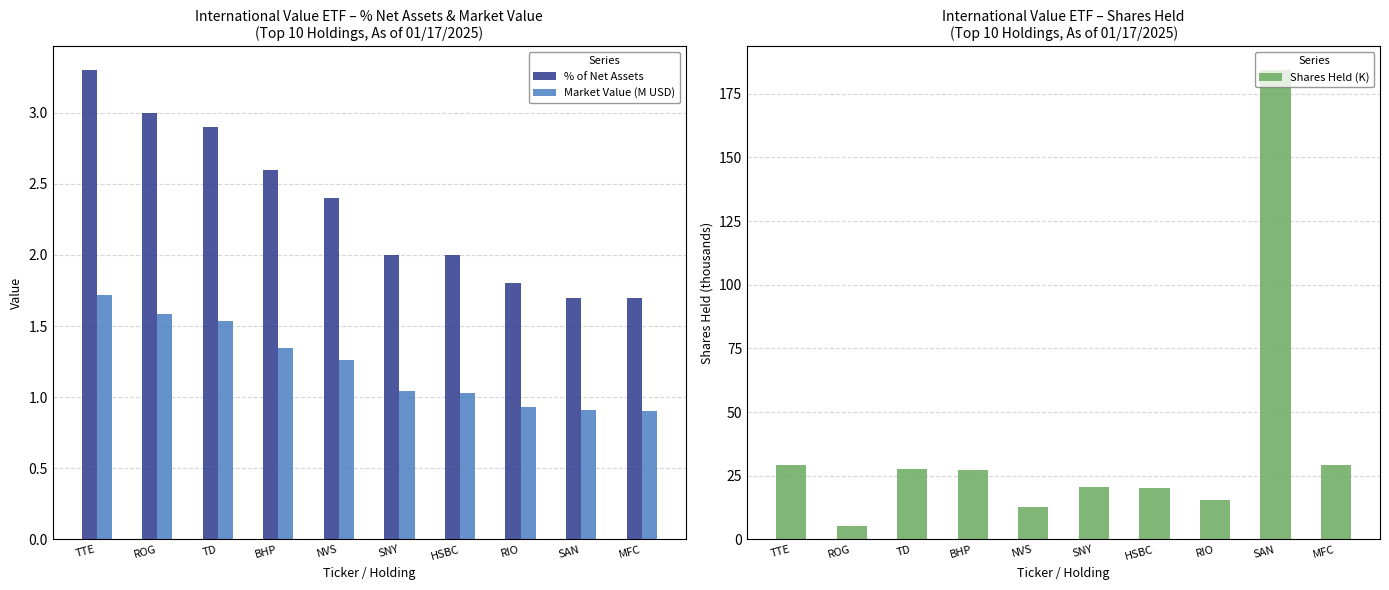

How many values in the Market Value (M USD) series are below 1?

3